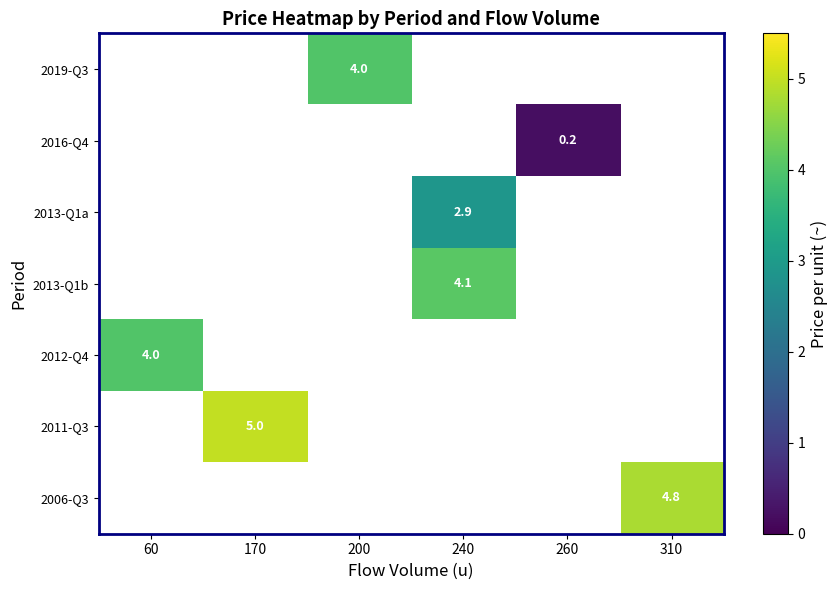

True or false: 2012-Q4 has a value of 4.0 at 60.

True